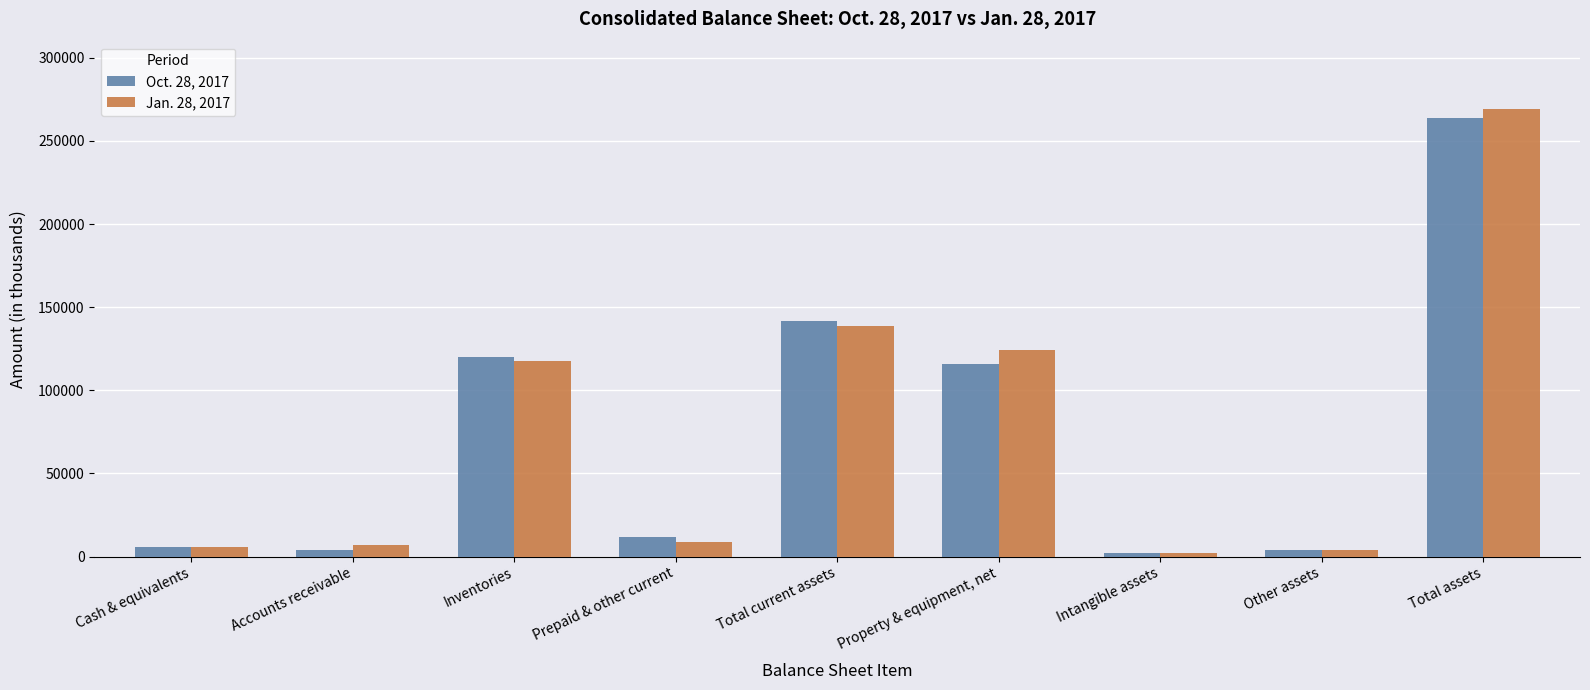

What is the label of the 3rd bar from the right?

Intangible assets